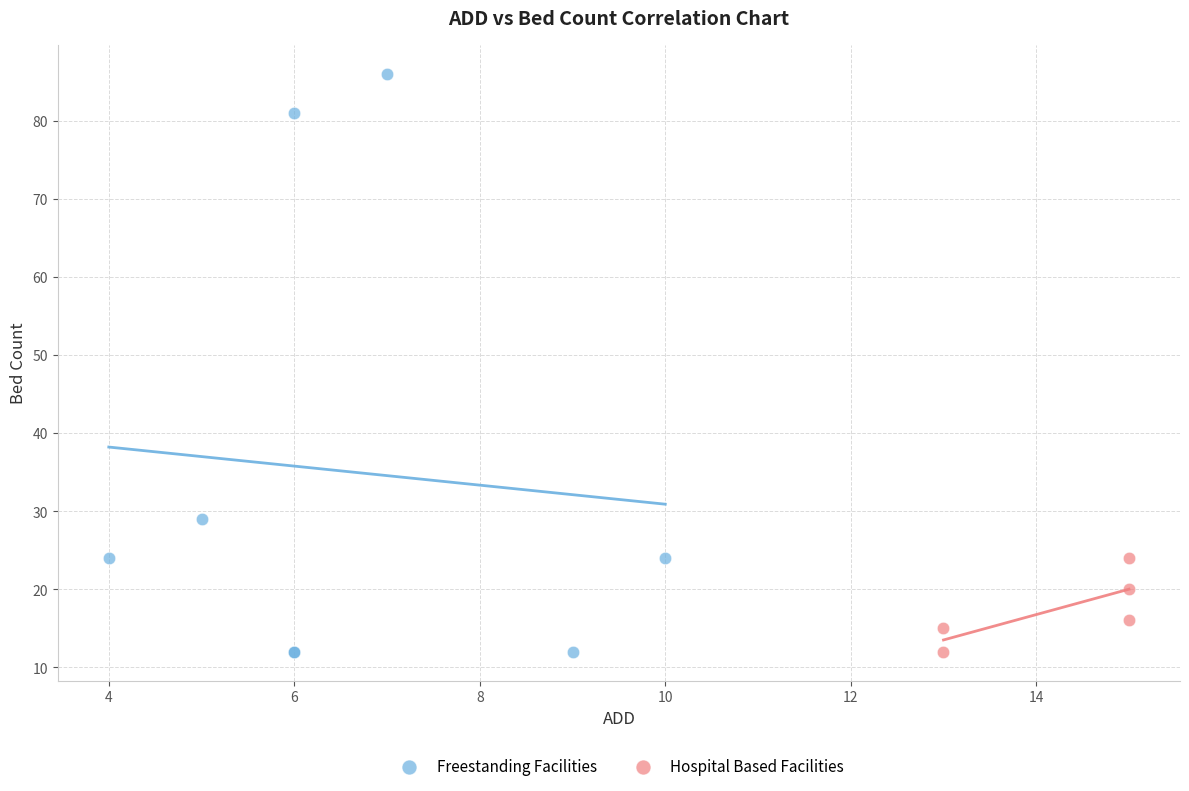

Which series reaches the maximum Y coordinate?

Freestanding Facilities